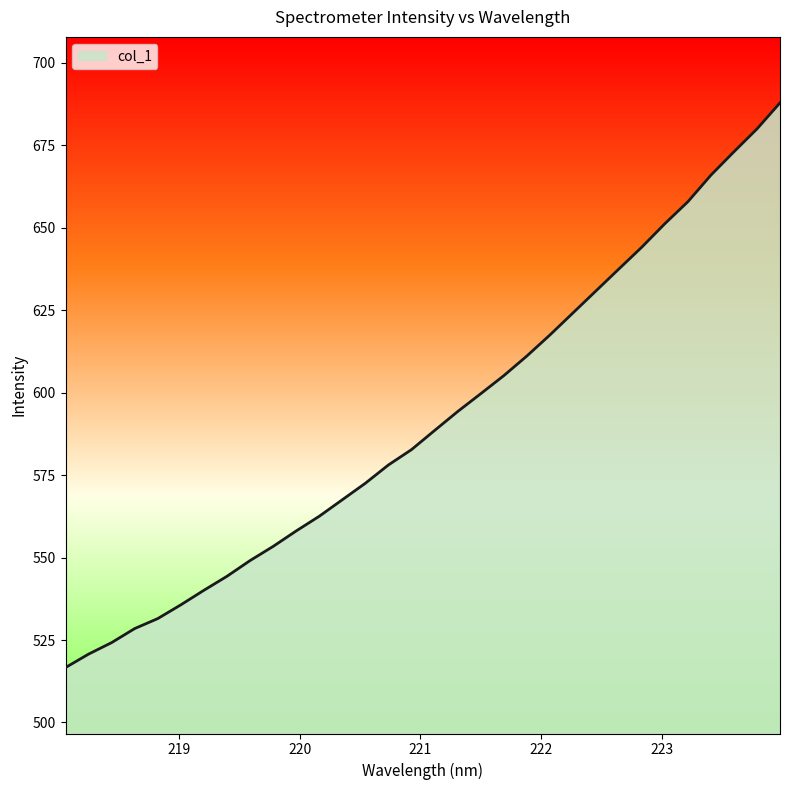

What is the smallest value displayed?

516.6